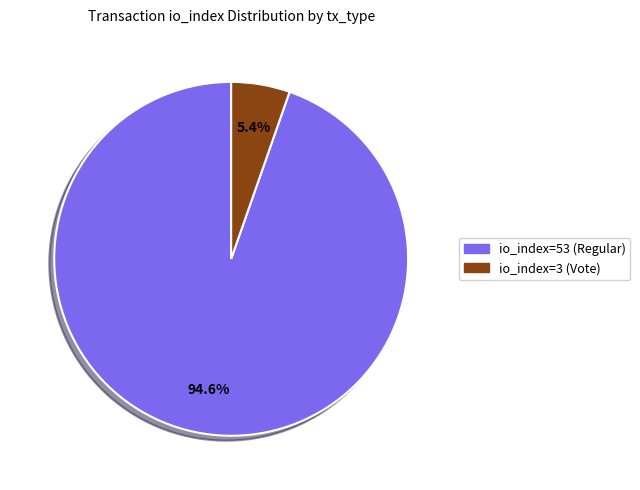

Rank the categories by value from highest to lowest.

io_index=53 (Regular), io_index=3 (Vote)